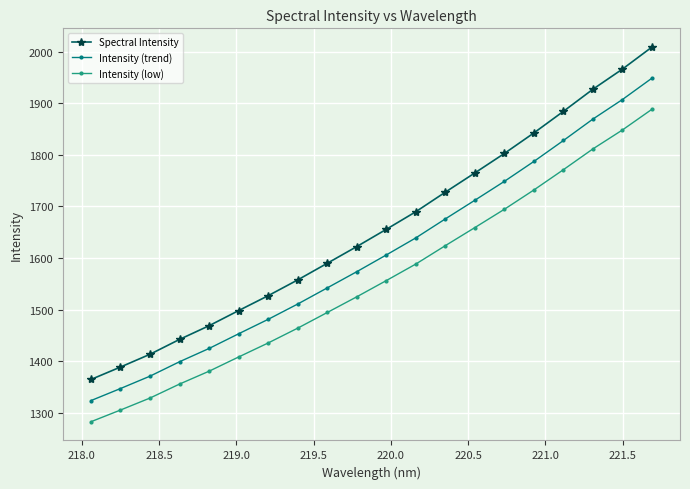

How many lines are shown in the chart?

3